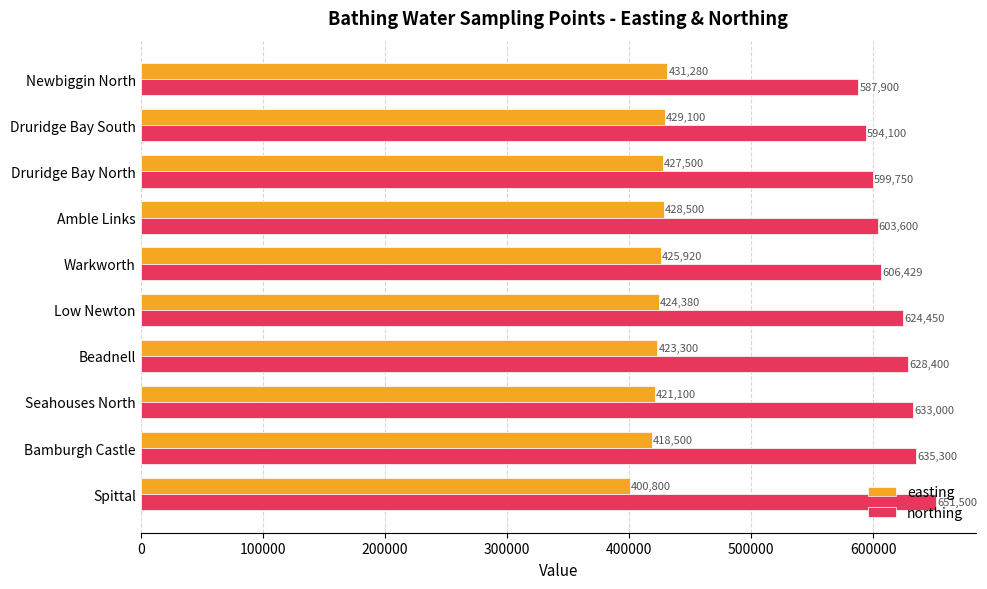

What is the average value of the northing series?

616443